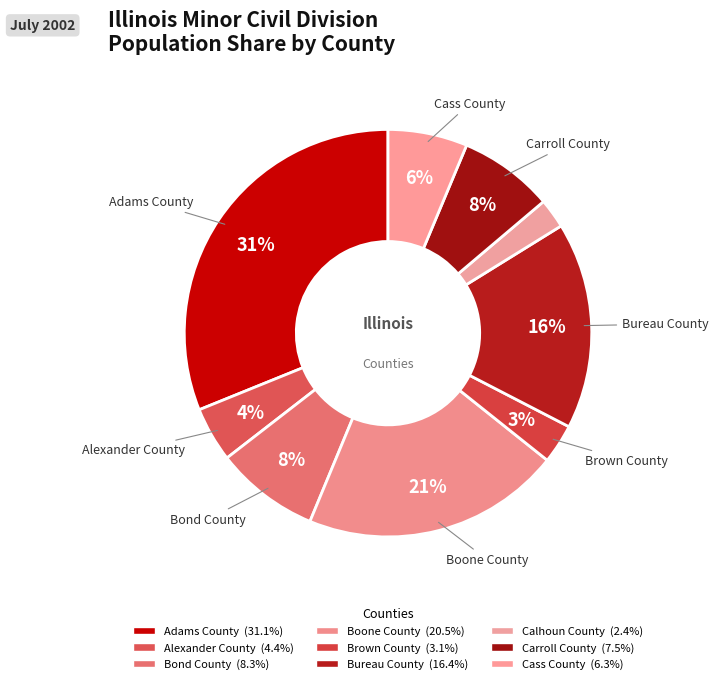

To the nearest percent, what is the difference between the Bond County and Brown County slice percentages?

5%